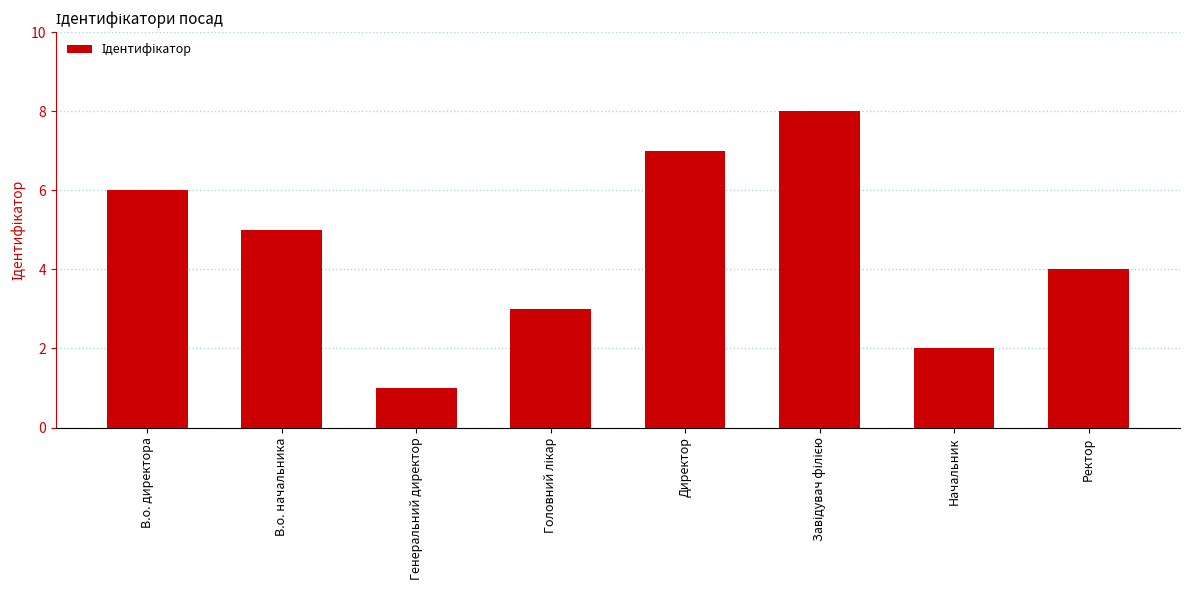

At which label is the value closest to 4?

Ректор